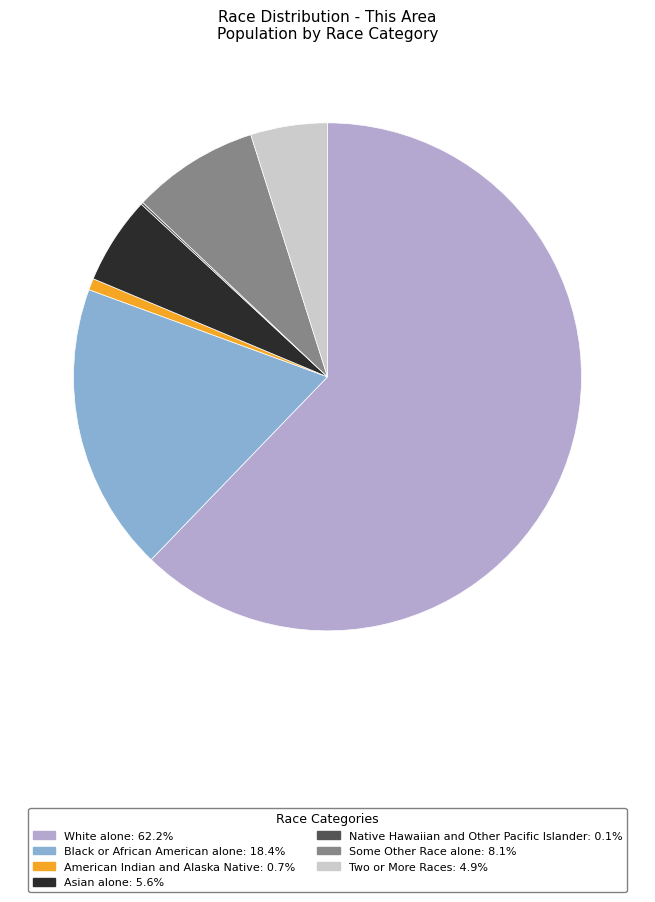

Is there any slice that represents more than half of the pie?

Yes